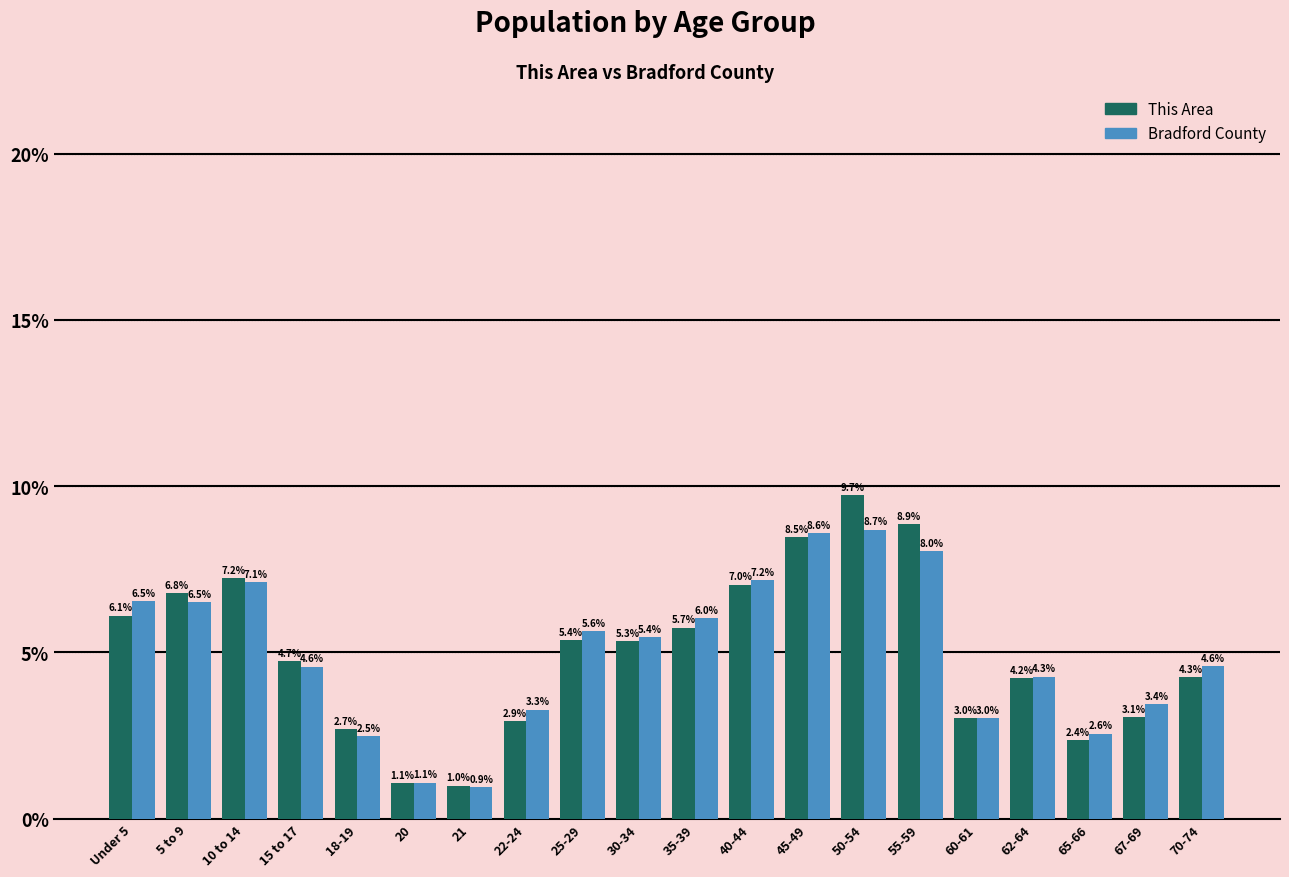

Reading right to left, list all the values displayed in this chart.

This Area: 4.3	3.1	2.4	4.2	3.0	8.9	9.7	8.5	7.0	5.7	5.3	5.4	2.9	1.0	1.1	2.7	4.7	7.2	6.8	6.1
Bradford County: 4.6	3.4	2.6	4.3	3.0	8.0	8.7	8.6	7.2	6.0	5.4	5.6	3.3	0.9	1.1	2.5	4.6	7.1	6.5	6.5